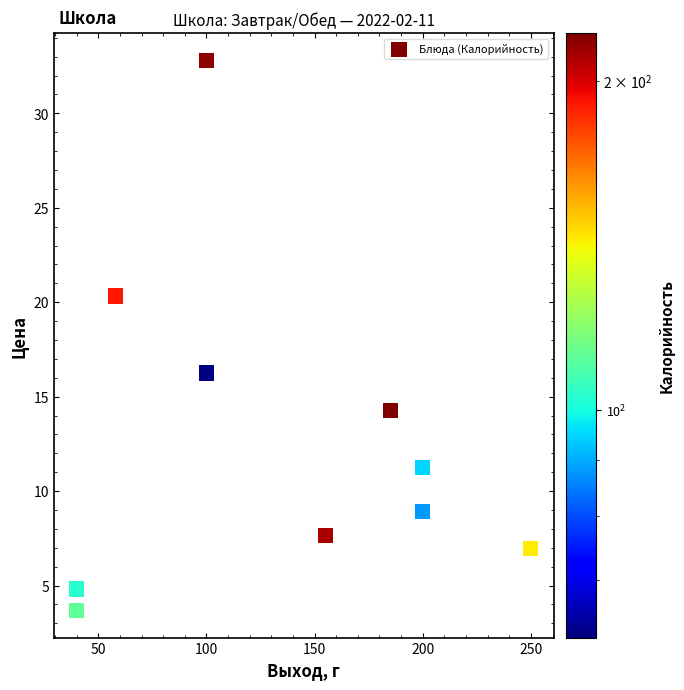

What is the range of Y values (max minus min)?

29.1